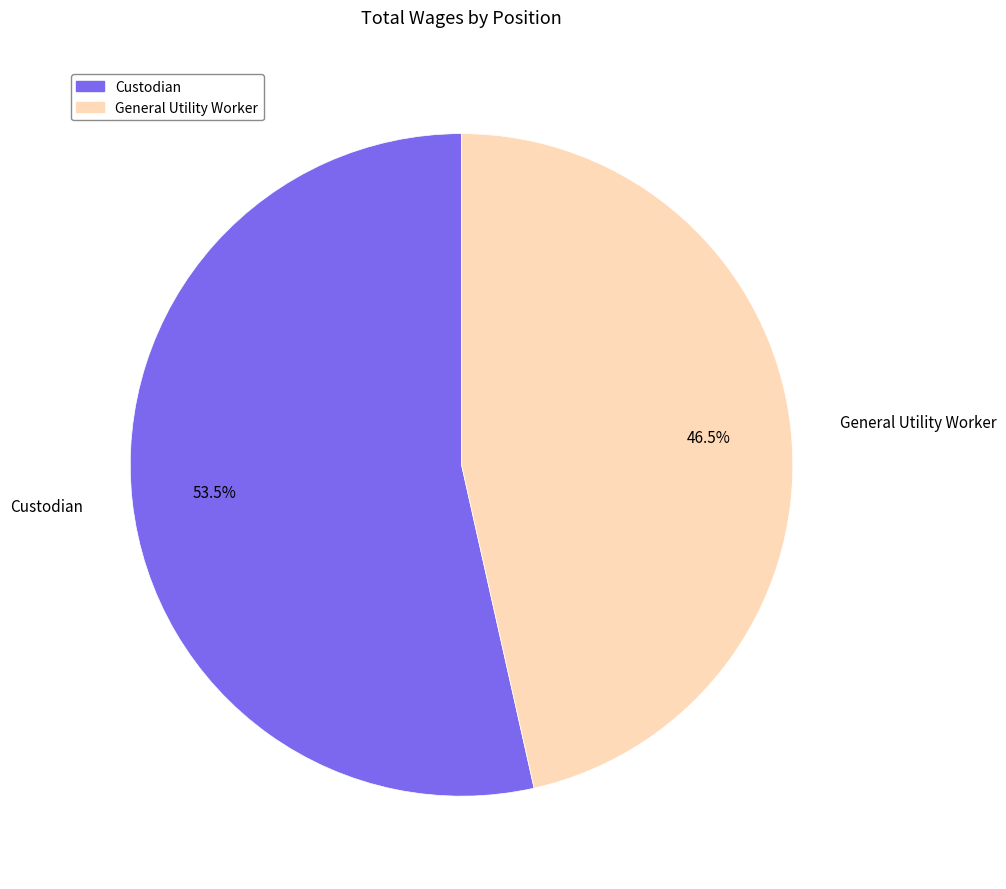

Which category has the smallest portion of the pie?

General Utility Worker